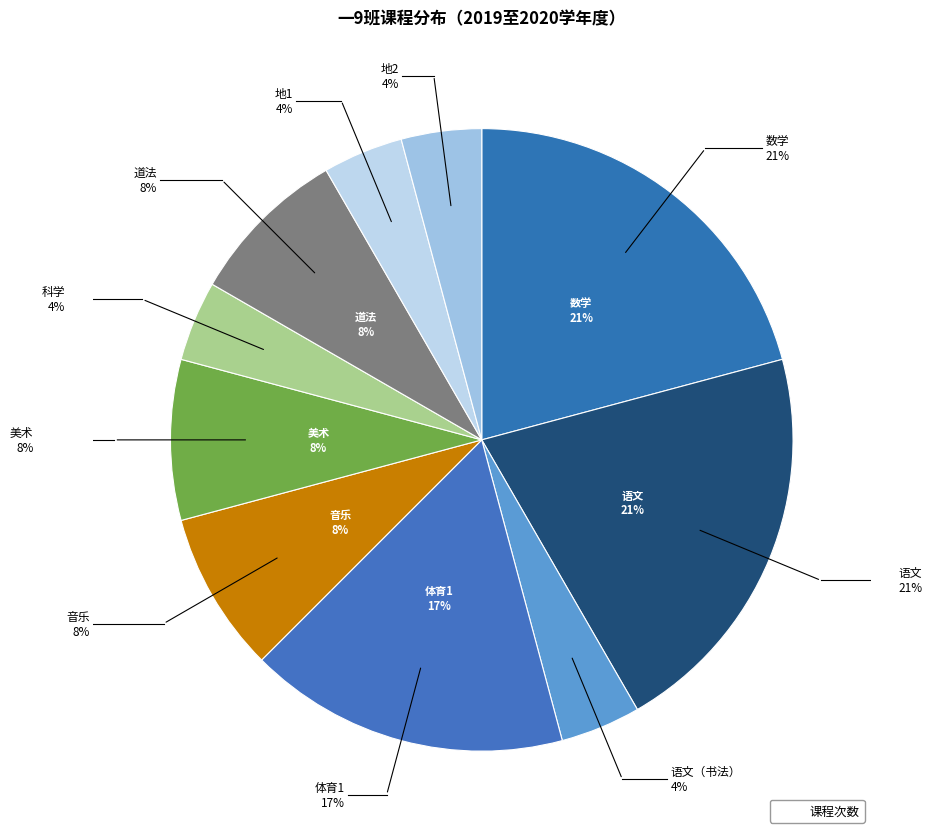

Is there any slice that represents more than half of the pie?

No